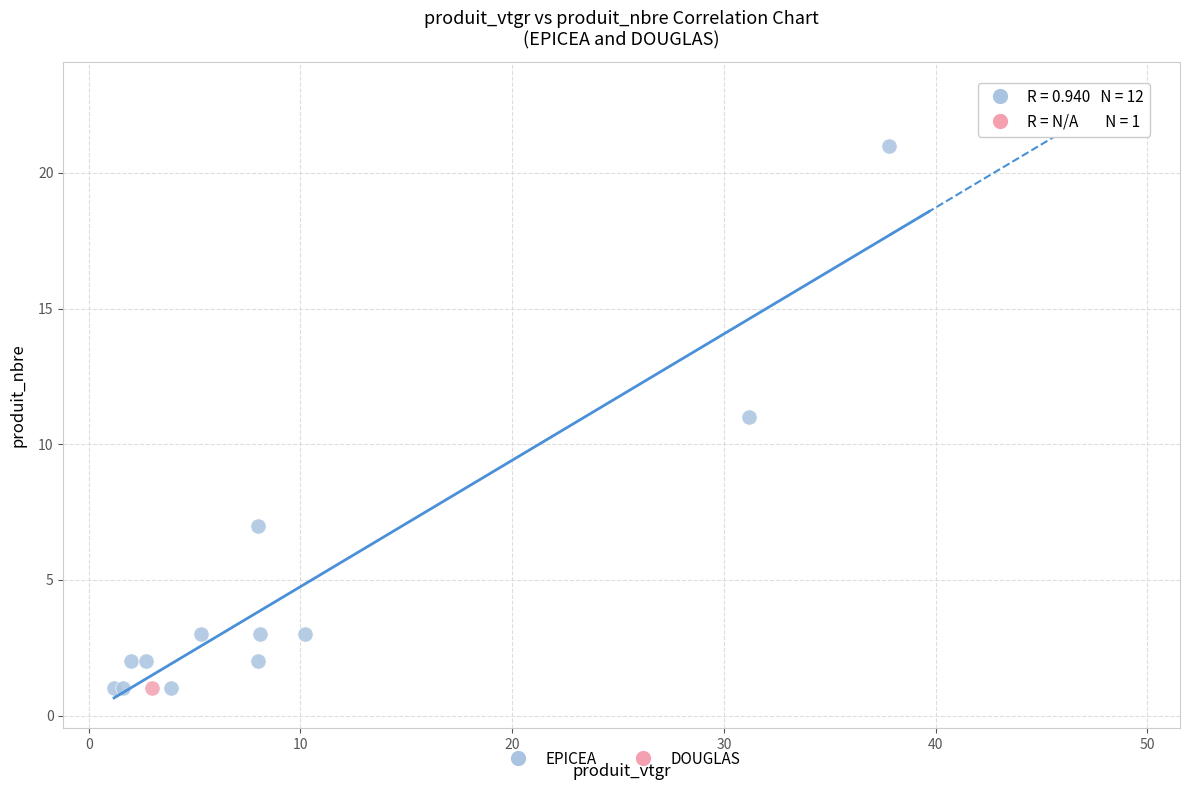

What are all the series names shown in the legend?

EPICEA, DOUGLAS